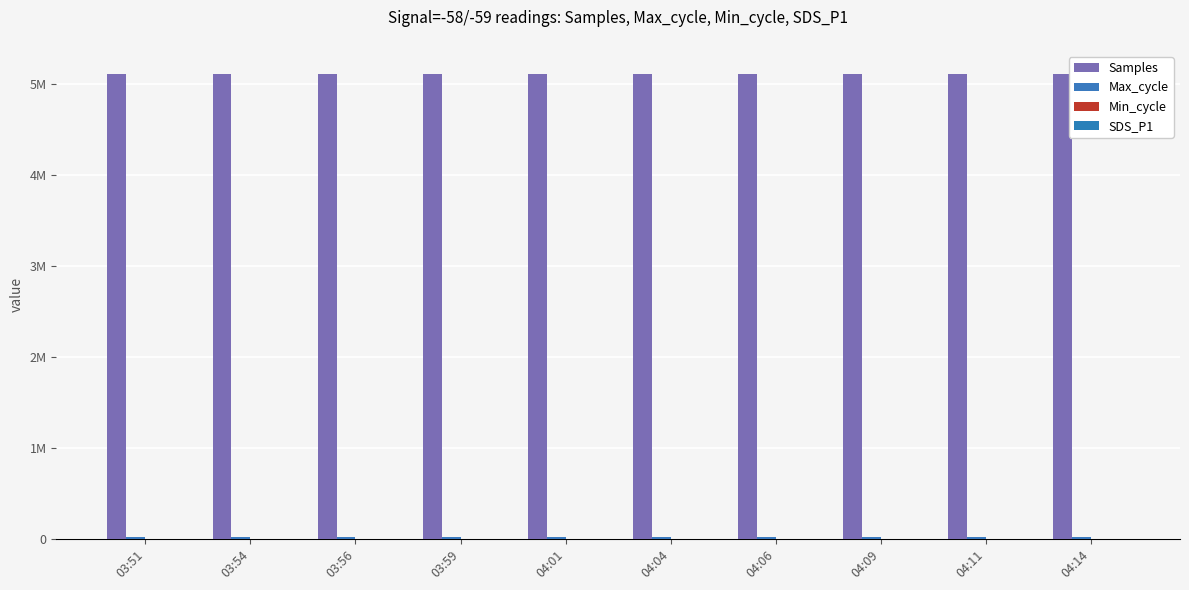

Is it true that Max_cycle equals 35046.3 at 03:59?

False